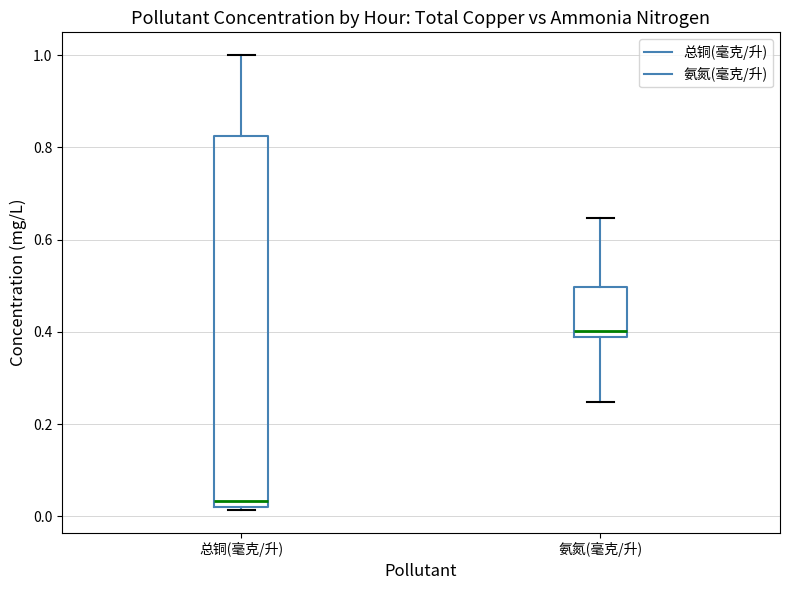

Reading left to right, transcribe this box plot: for each box, give where its median line is, the range the box spans, and where its two whiskers end, as read against the y-axis. The values are not printed on the chart, so give them approximately, as read against the axis.

总铜(毫克/升): median 0.04, box 0.02 to 0.82, whiskers 0.02 to 1.00
氨氮(毫克/升): median 0.40 (just above the box's lower edge), box 0.40 to 0.50, whiskers 0.24 to 0.64